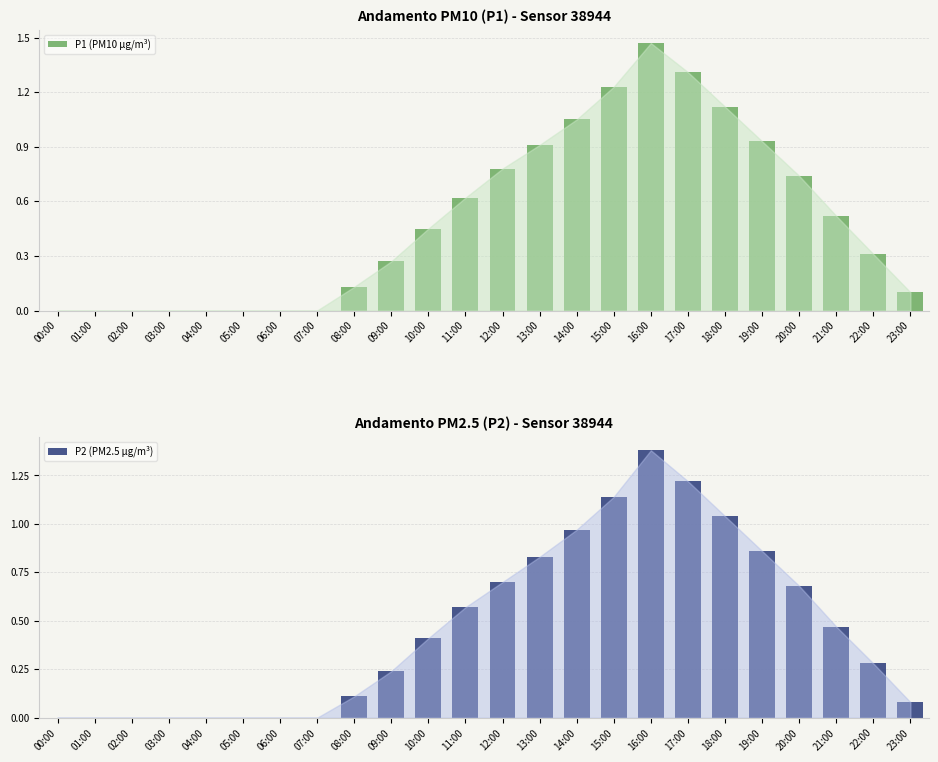

Between 03:00 and 20:00, which is larger?

20:00